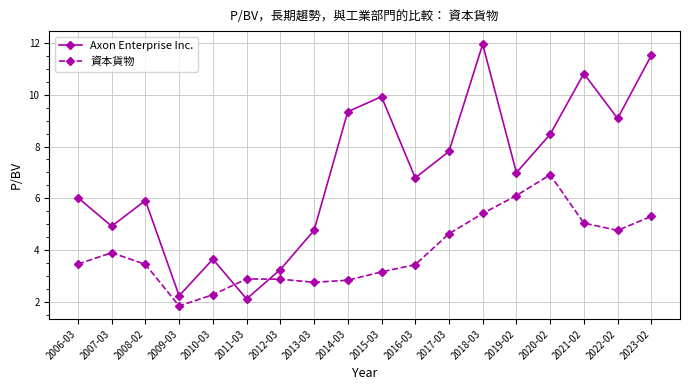

At which category is the sum across all series the highest?

2018-03